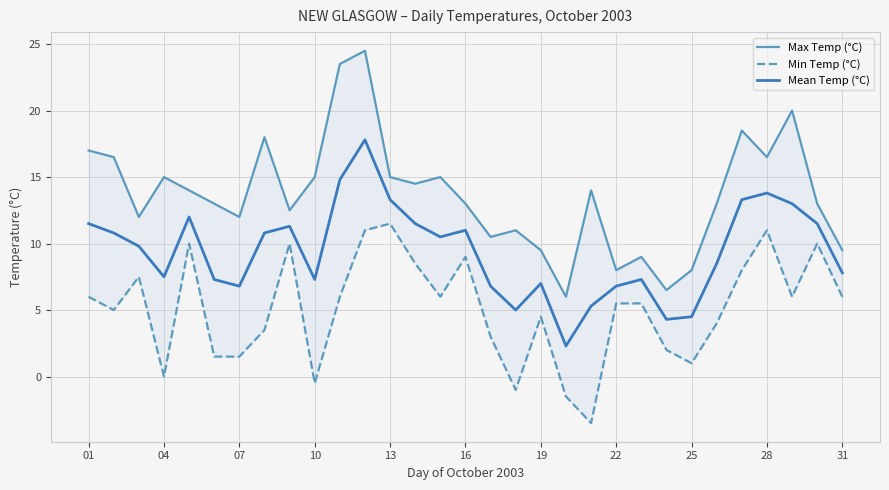

Rank the series by their maximum value, from highest to lowest.

Max Temp (°C), Mean Temp (°C), Min Temp (°C)